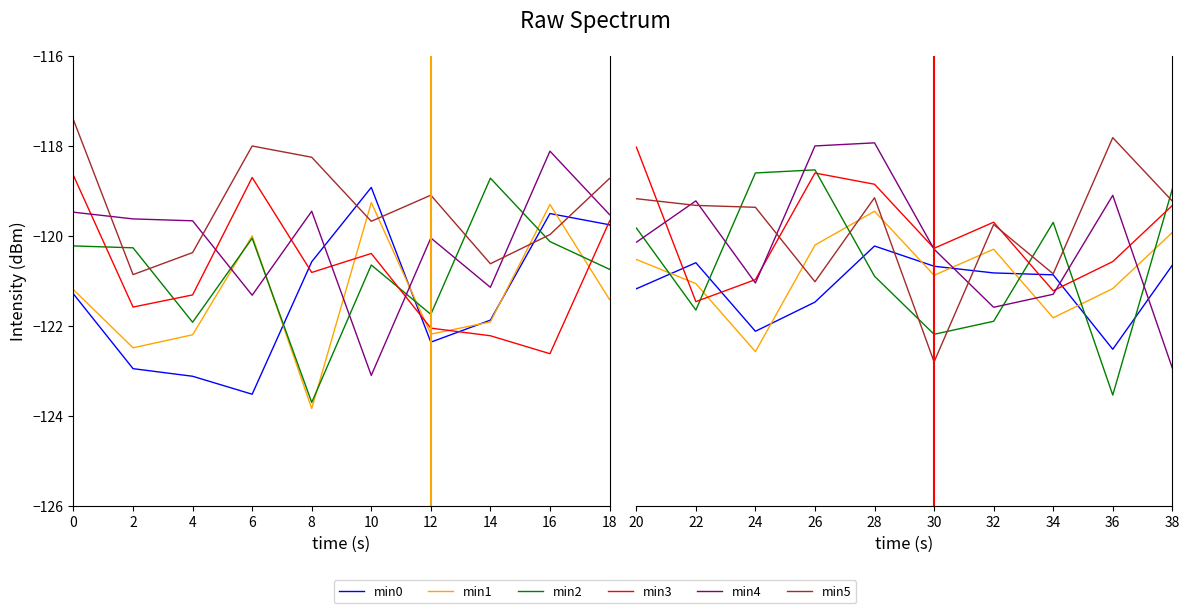

What is the highest value of the min3 series?

-118.0